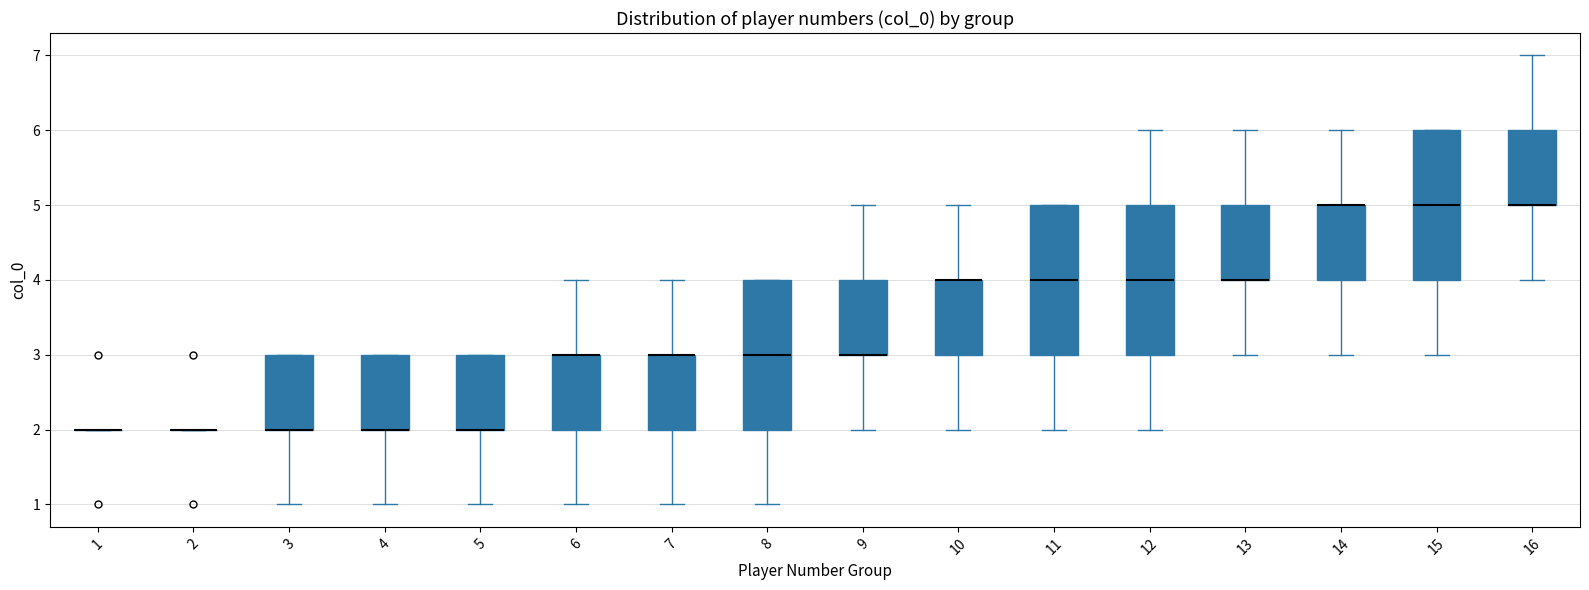

Reading left to right, transcribe this box plot: for each box, give where its median line is, the range the box spans, and where its two whiskers end, as read against the y-axis. The values are not printed on the chart, so give them approximately, as read against the axis.

1: box collapsed to a line at 2, whiskers 2 to 2
2: box collapsed to a line at 2, whiskers 2 to 2
3: median 2 (drawn on the box's lower edge), box 2 to 3, whiskers 1 to 3
4: median 2 (drawn on the box's lower edge), box 2 to 3, whiskers 1 to 3
5: median 2 (drawn on the box's lower edge), box 2 to 3, whiskers 1 to 3
6: median 3 (drawn on the box's upper edge), box 2 to 3, whiskers 1 to 4
7: median 3 (drawn on the box's upper edge), box 2 to 3, whiskers 1 to 4
8: median 3, box 2 to 4, whiskers 1 to 4
9: median 3 (drawn on the box's lower edge), box 3 to 4, whiskers 2 to 5
10: median 4 (drawn on the box's upper edge), box 3 to 4, whiskers 2 to 5
11: median 4, box 3 to 5, whiskers 2 to 5
12: median 4, box 3 to 5, whiskers 2 to 6
13: median 4 (drawn on the box's lower edge), box 4 to 5, whiskers 3 to 6
14: median 5 (drawn on the box's upper edge), box 4 to 5, whiskers 3 to 6
15: median 5, box 4 to 6, whiskers 3 to 6
16: median 5 (drawn on the box's lower edge), box 5 to 6, whiskers 4 to 7